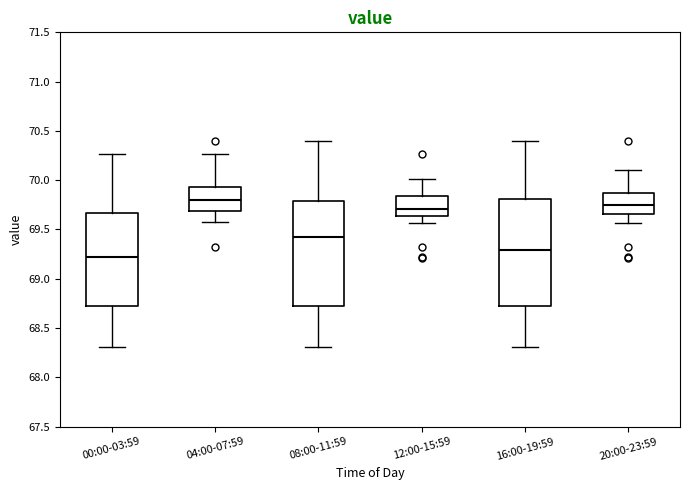

Reading left to right, read every box against the y-axis: the position of its median line, the range the box covers, and the ends of its whiskers. The values are not printed on the chart, so give them approximately, as read against the axis.

00:00-03:59: median 69.25, box 68.70 to 69.65, whiskers 68.30 to 70.25
04:00-07:59: median 69.80, box 69.70 to 69.95, whiskers 69.60 to 70.25
08:00-11:59: median 69.45, box 68.70 to 69.80, whiskers 68.30 to 70.40
12:00-15:59: median 69.70, box 69.65 to 69.85, whiskers 69.55 to 70.00
16:00-19:59: median 69.30, box 68.70 to 69.80, whiskers 68.30 to 70.40
20:00-23:59: median 69.75, box 69.65 to 69.90, whiskers 69.55 to 70.10